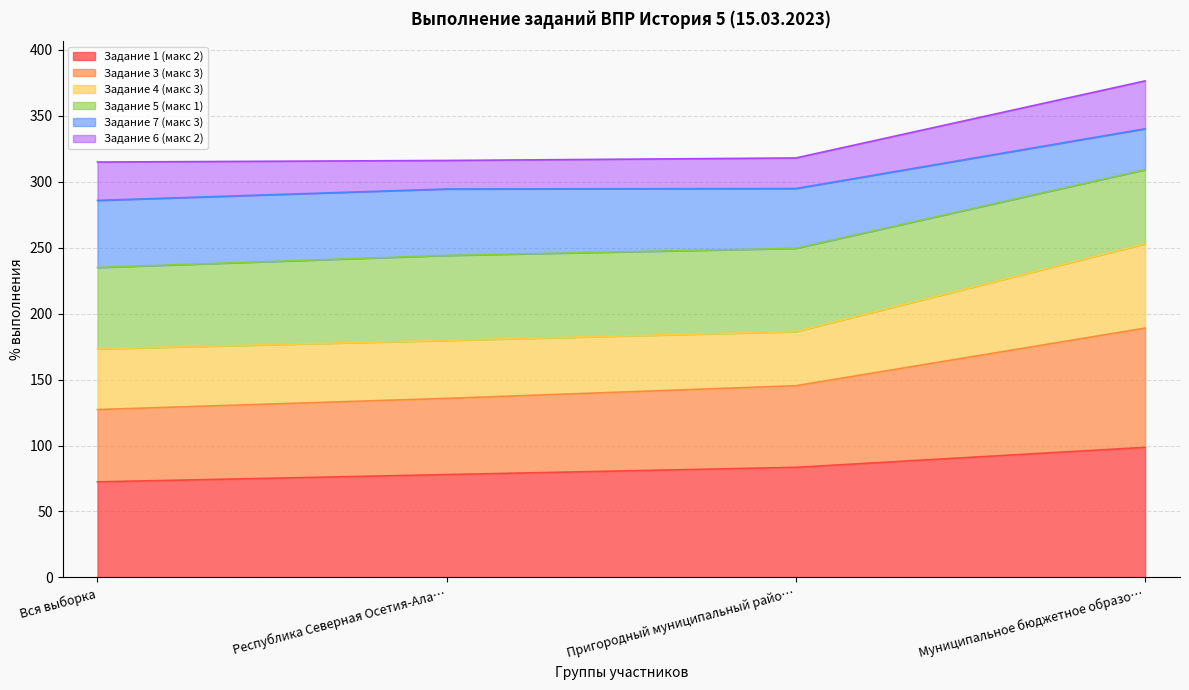

True or false: Задание 3 (макс 3) and Задание 7 (макс 3) cross at least once.

False